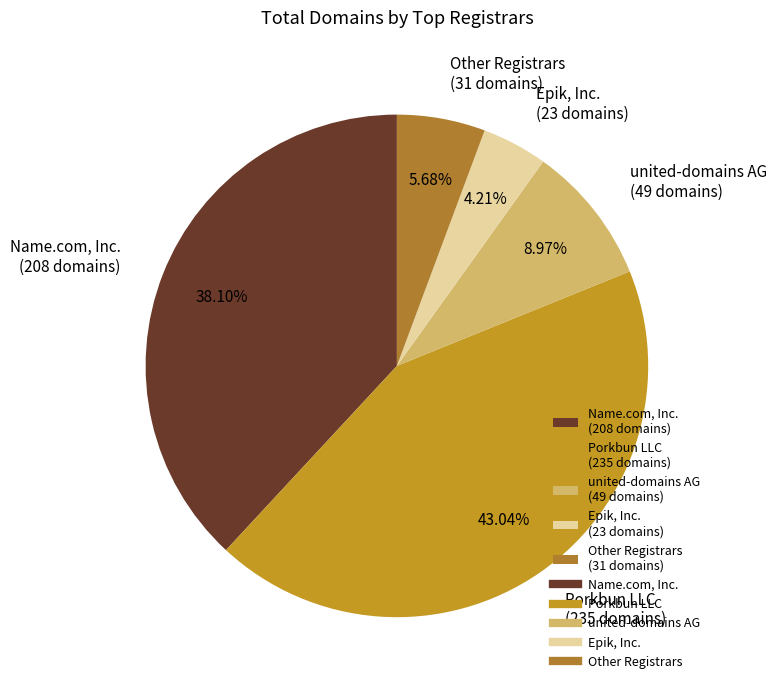

Combined, do Name.com, Inc. (208 domains) and Other Registrars (31 domains) account for over 50%?

No